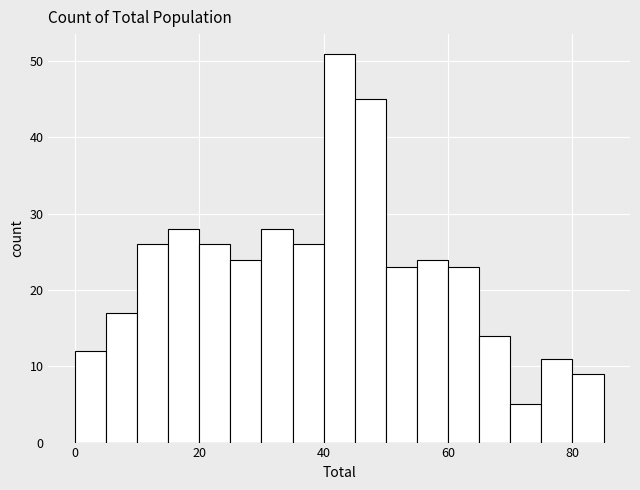

Read against the x-axis, roughly where is the centre of the tallest bar?

42